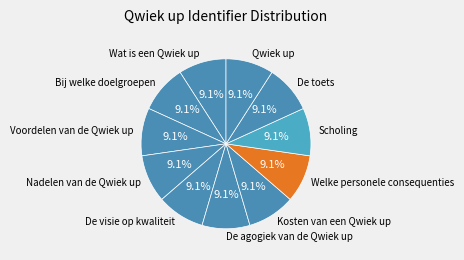

What portion of the pie excludes Kosten van een Qwiek up?

90.9%